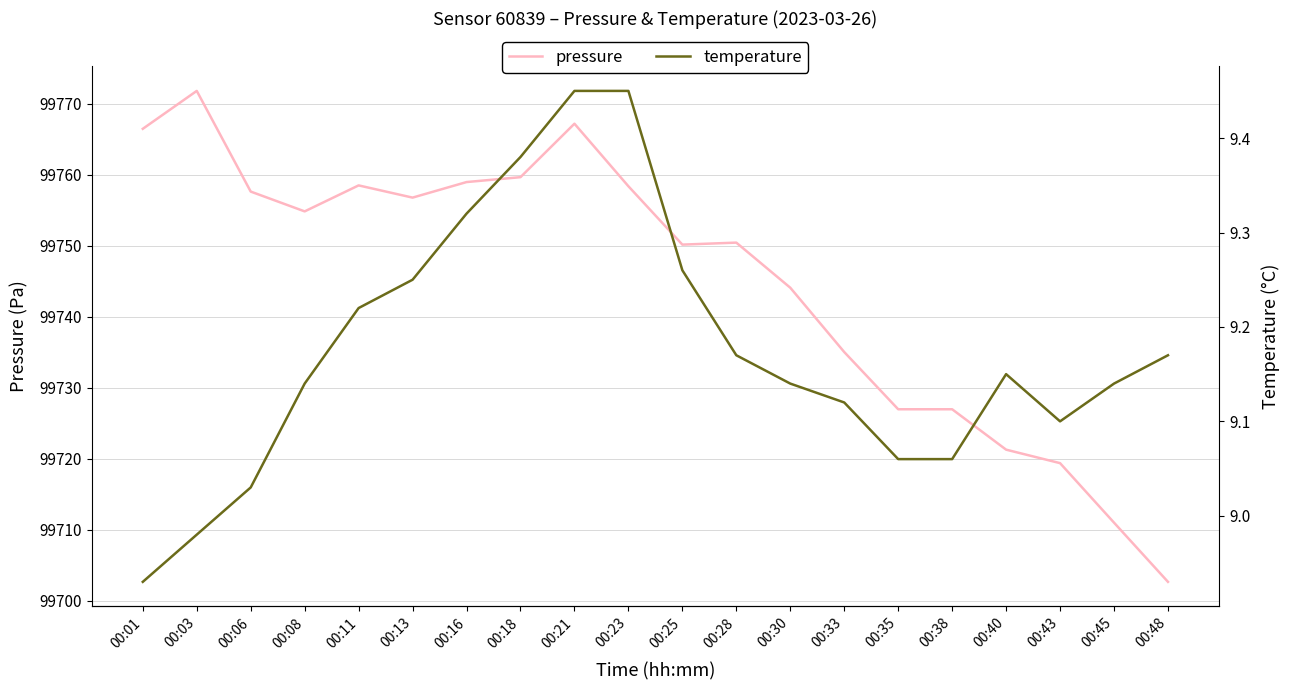

List the labels in order of temperature value, largest first.

00:21, 00:23, 00:18, 00:16, 00:25, 00:13, 00:11, 00:28, 00:48, 00:40, 00:08, 00:30, 00:45, 00:33, 00:43, 00:35, 00:38, 00:06, 00:03, 00:01